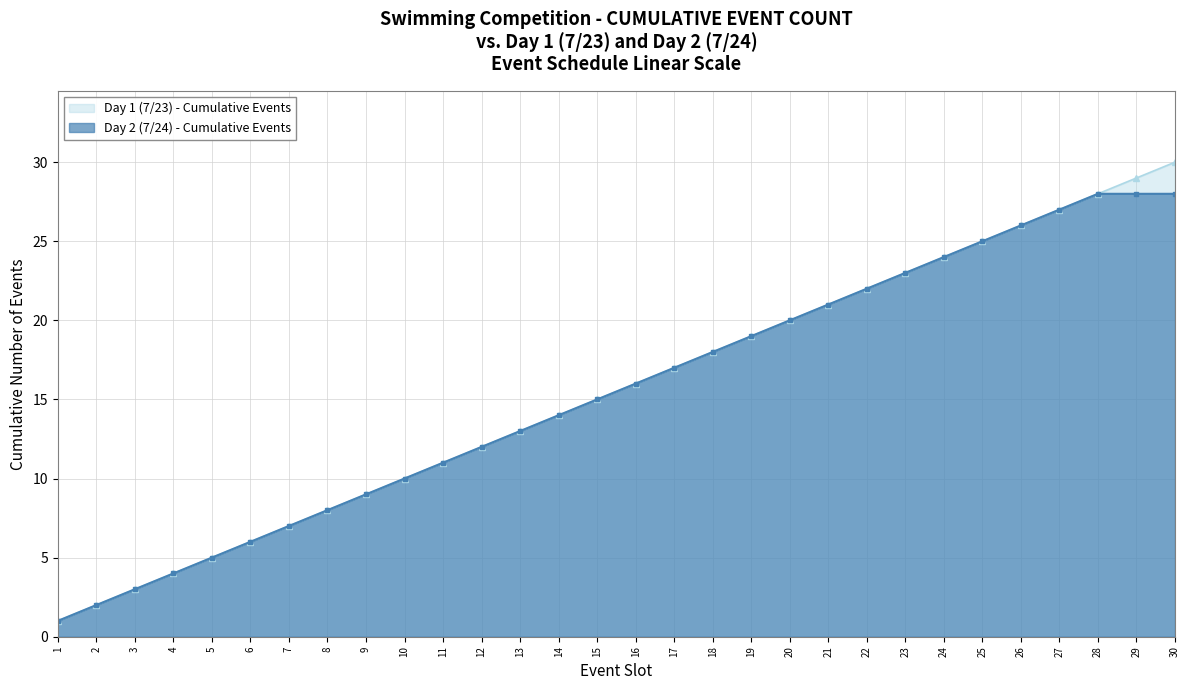

Reading left to right, what are all the values shown in this chart?

1	2	3	4	5	6	7	8	9	10	11	12	13	14	15	16	17	18	19	20	21	22	23	24	25	26	27	28	29	30